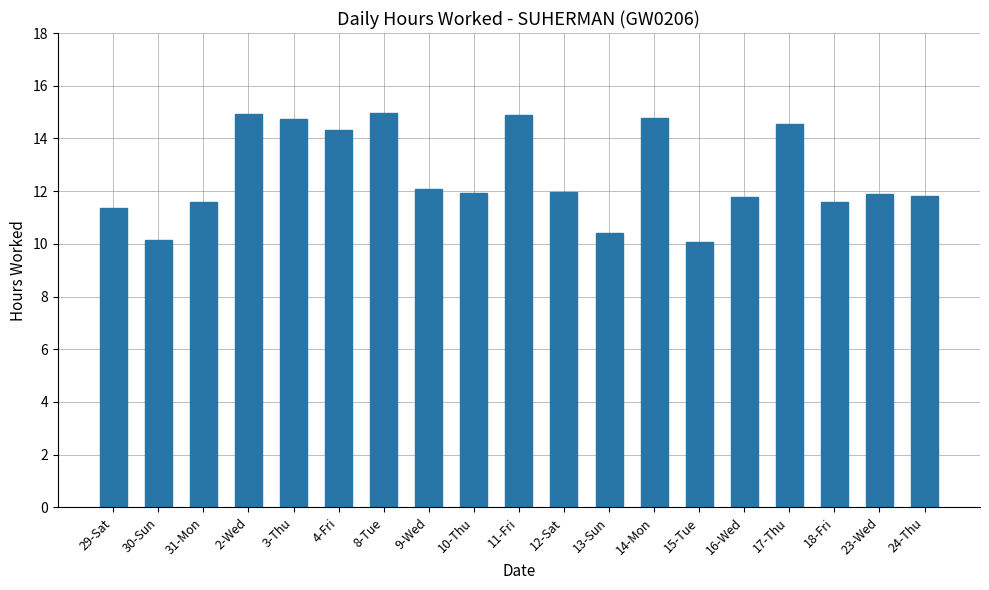

The value at 13-Sun is 10.4. True or false?

True